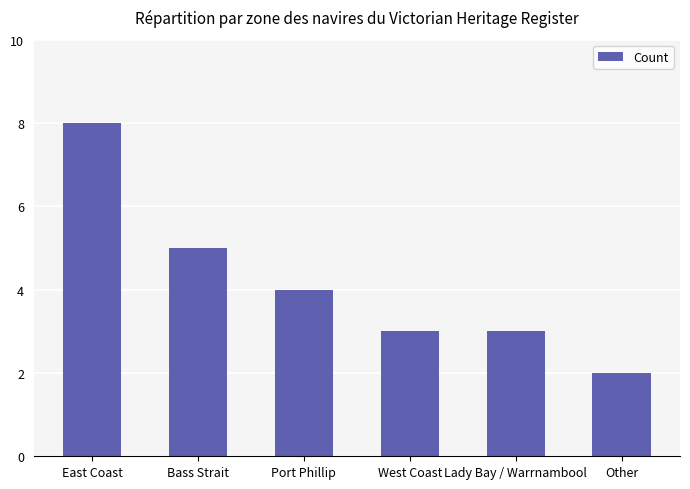

Which label corresponds to the largest value in the chart?

East Coast